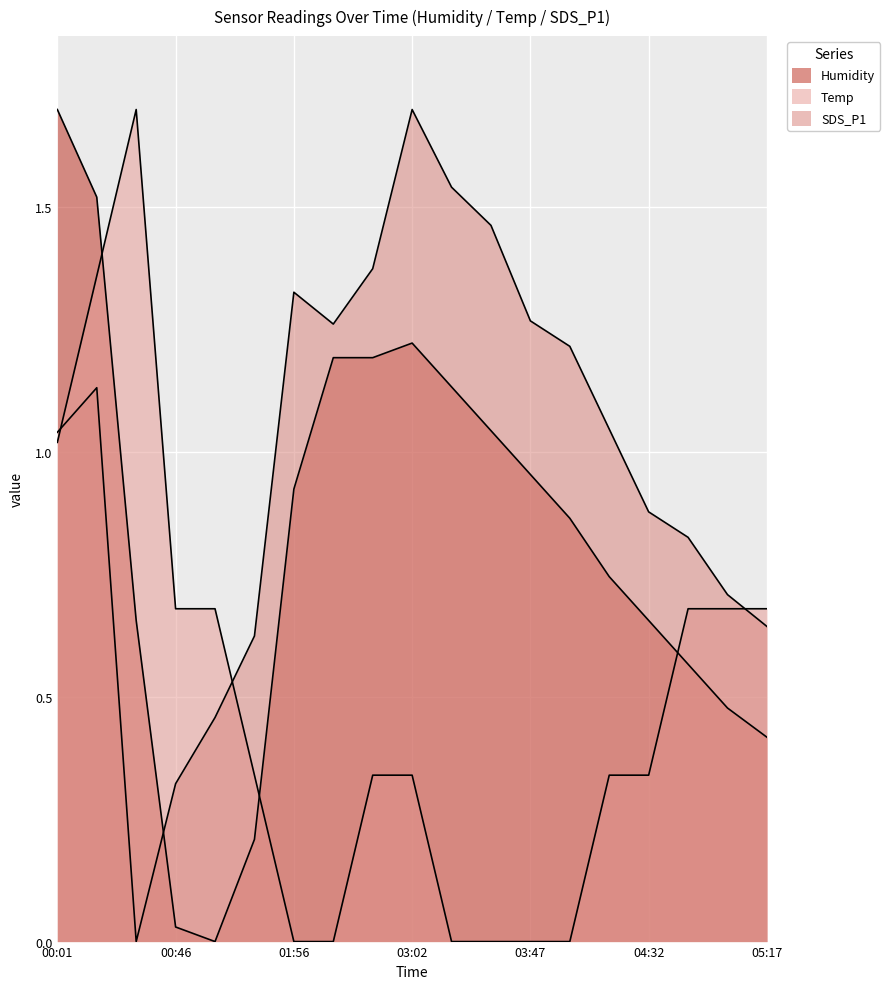

How many intersections are there between Temp and SDS_P1?

3